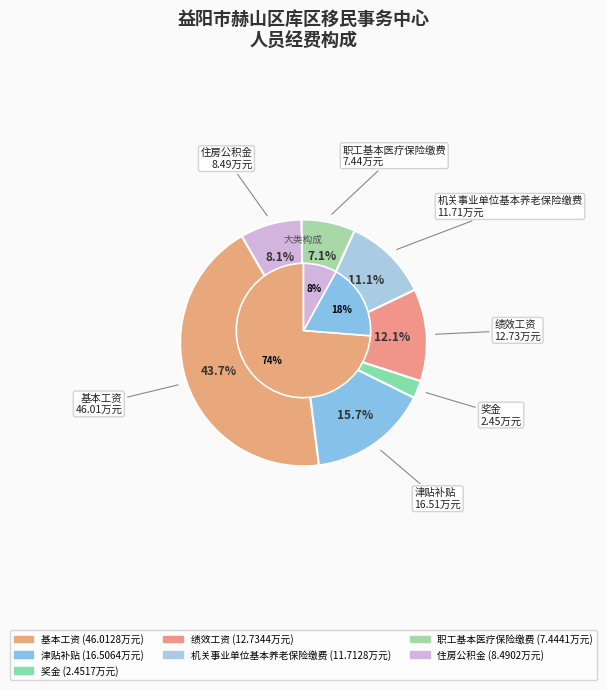

To the nearest percent, what is the average slice percentage?

14%